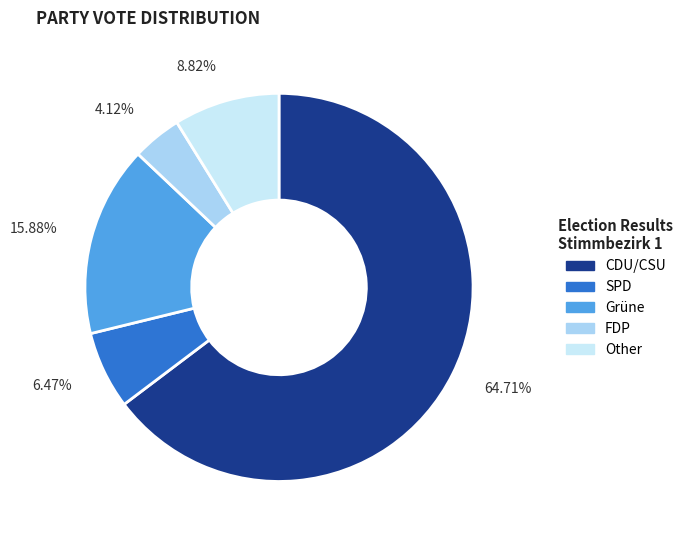

Is there any slice that represents more than half of the pie?

Yes